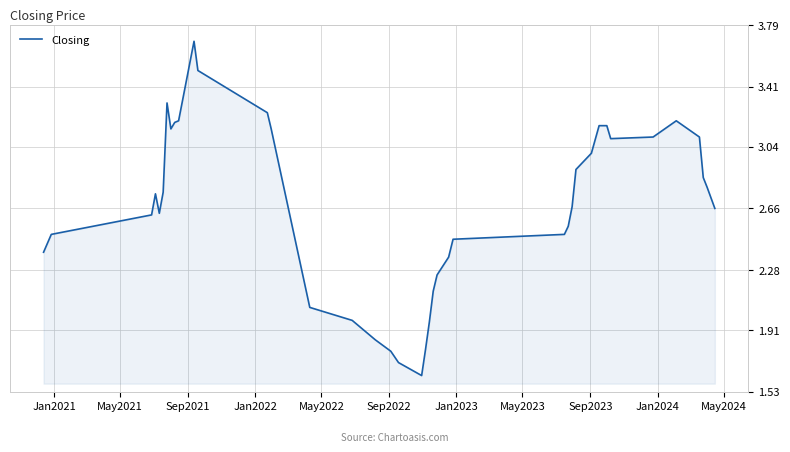

What is the maximum value shown in the chart?

3.7